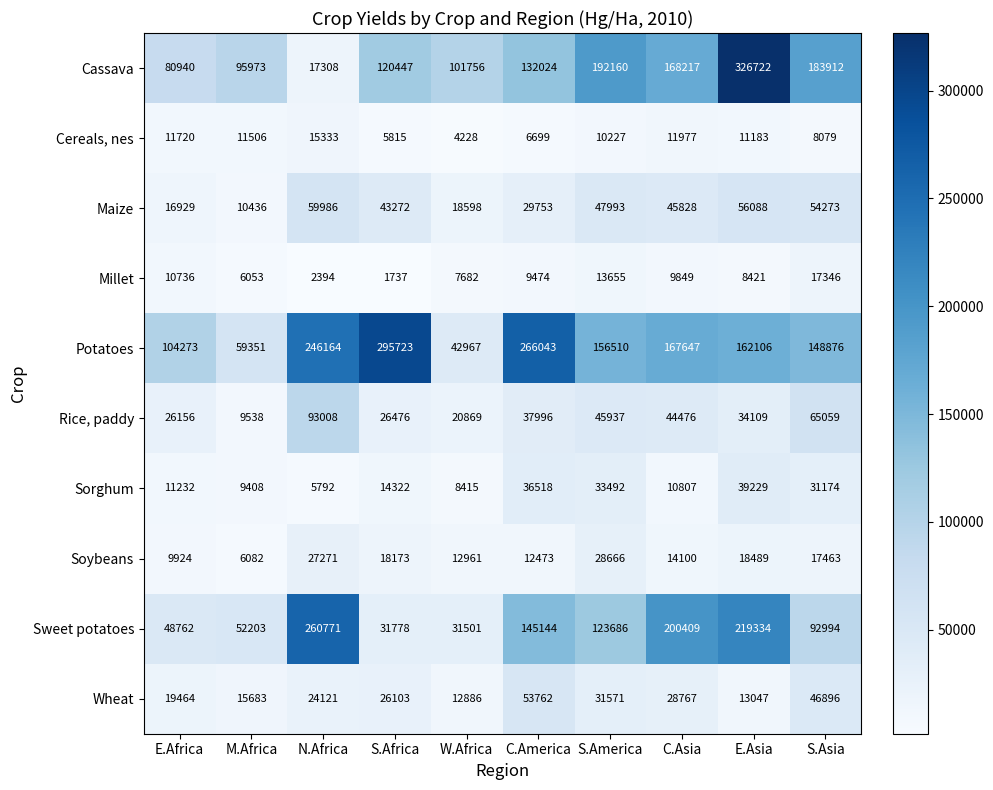

Where is Wheat nearest to the value 33324?

S.America